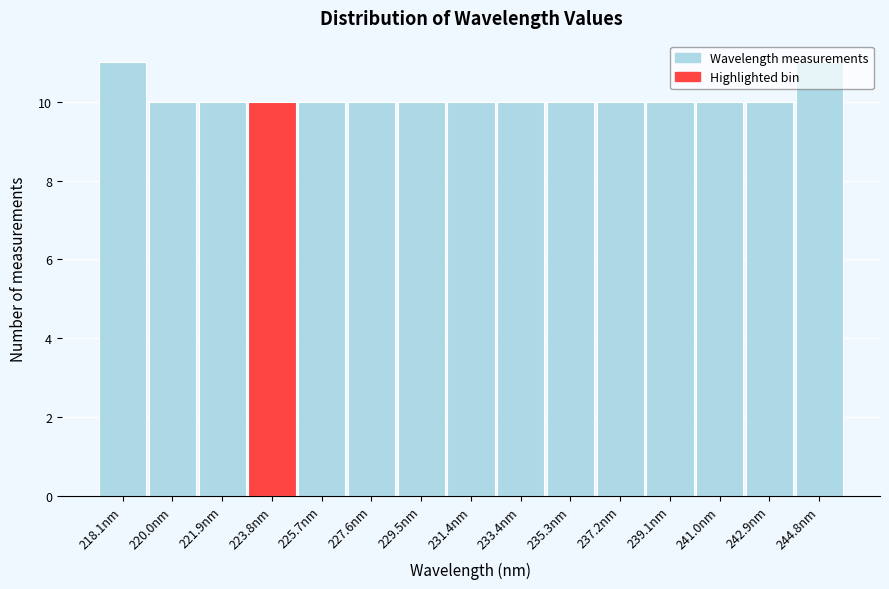

True or false: the data shows 5 at 223.8nm.

False